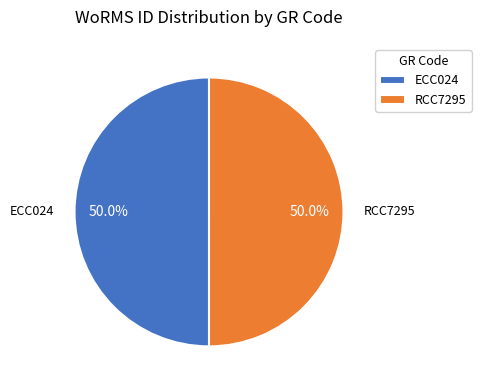

What percentage do RCC7295 and ECC024 together represent?

100.0%